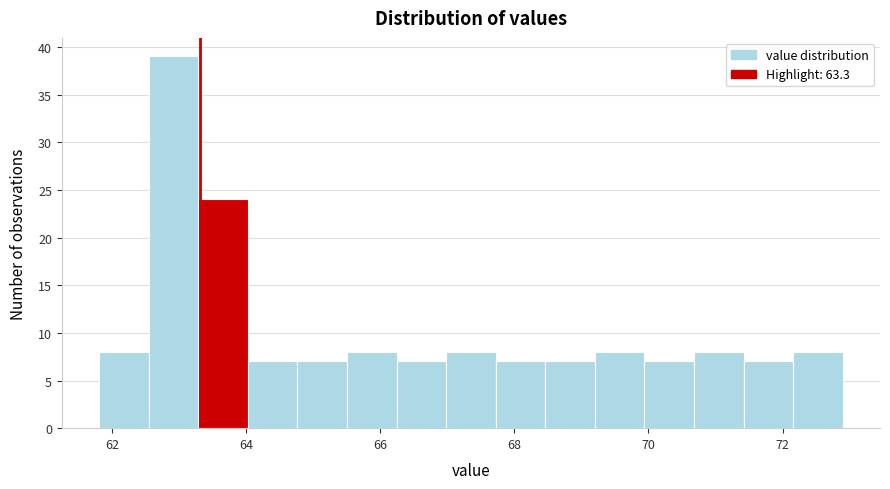

Around what value on the x-axis is the tallest bar? Give the approximate position of its centre, as read against the axis.

63.0